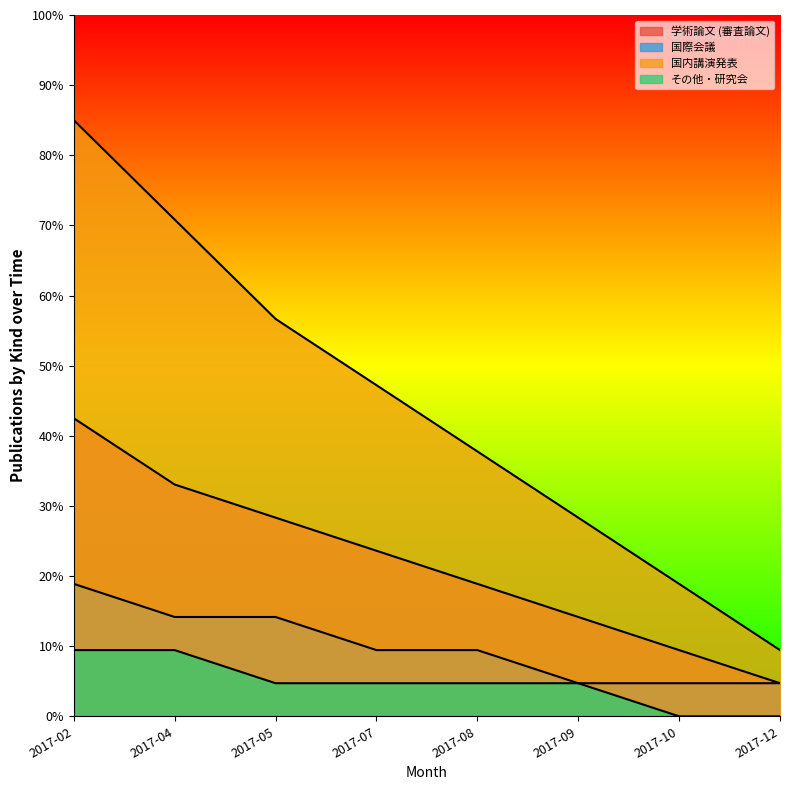

Between 2017-02 and 2017-05, which series saw the biggest shift?

国内講演発表